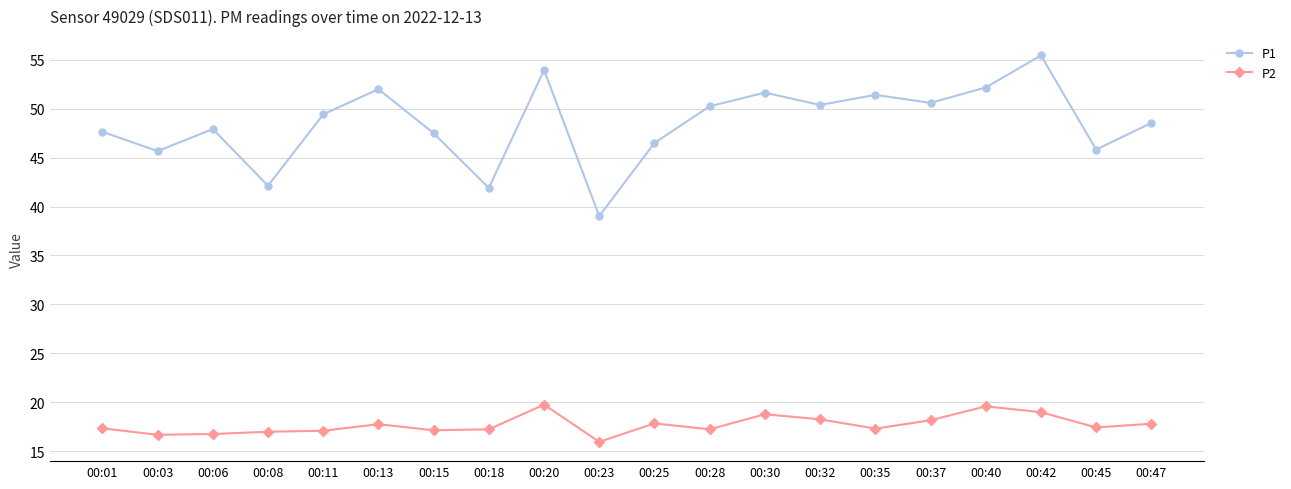

What is the maximum value shown in the chart?

55.5